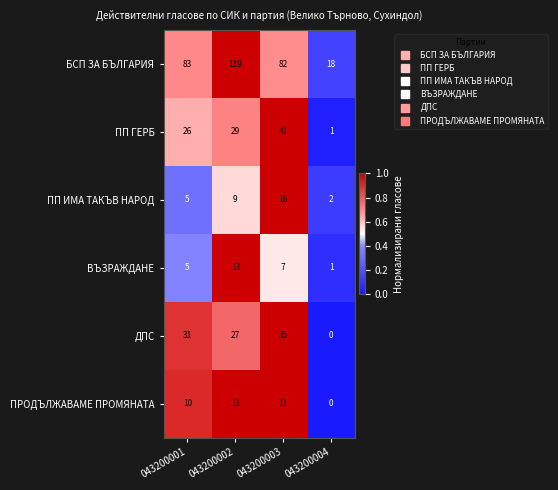

Which series has the largest total across all categories?

БСП ЗА БЪЛГАРИЯ